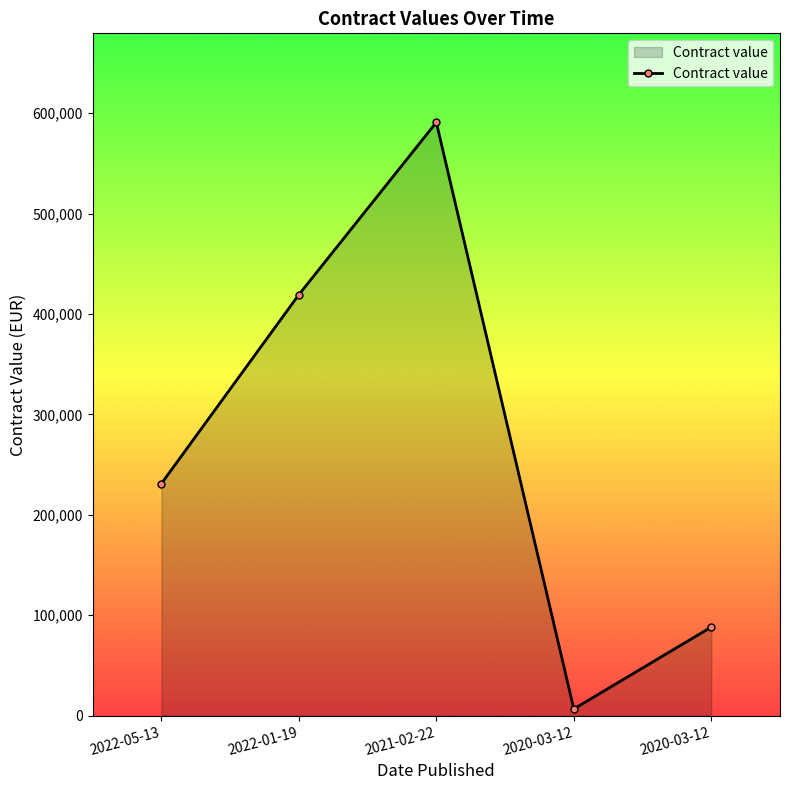

Where is the first local maximum?

2021-02-22